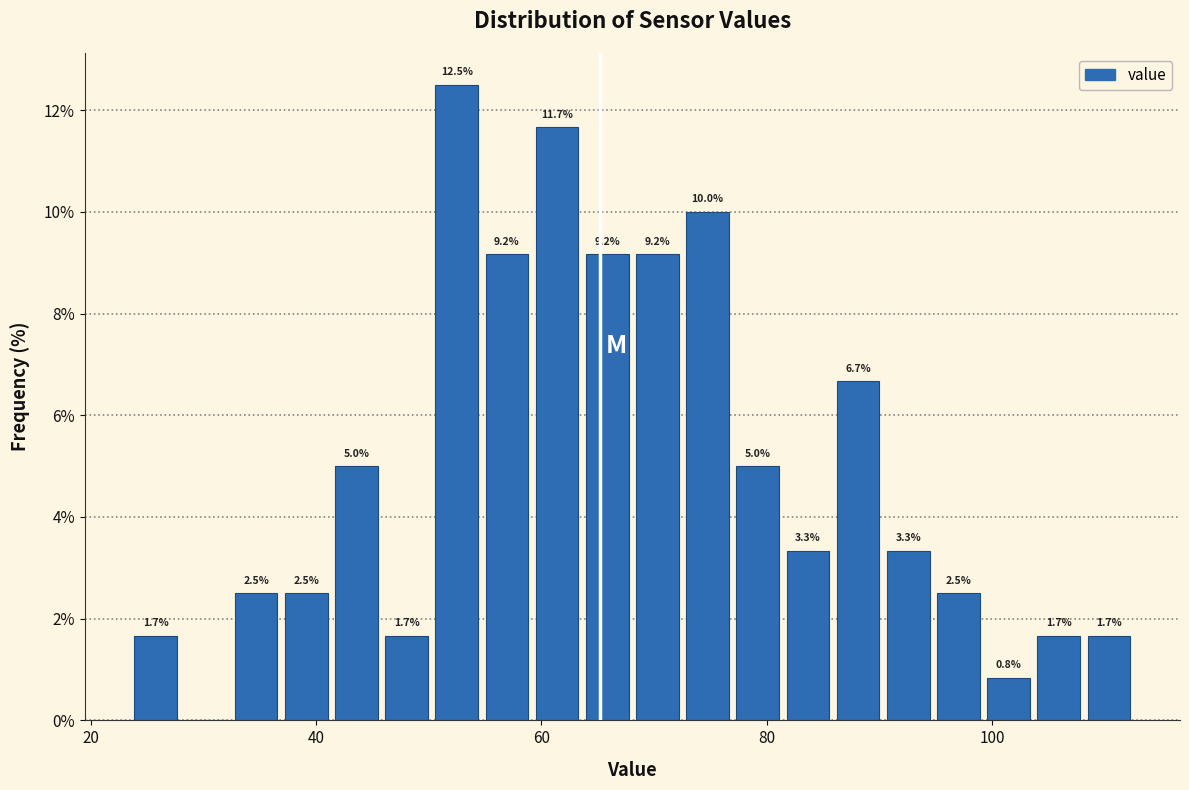

Read against the x-axis, roughly where is the centre of the tallest bar?

52